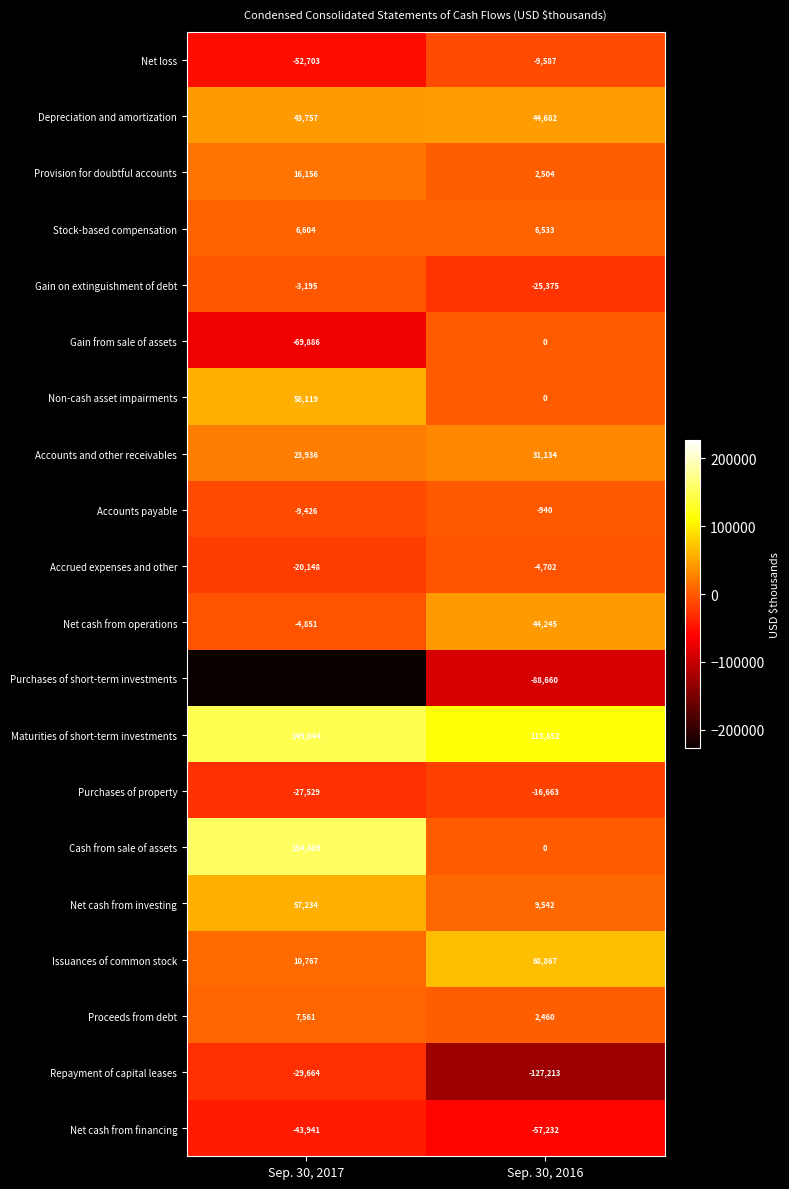

True or false: Purchases of short-term investments has a value of -88660 at Sep. 30, 2016.

True